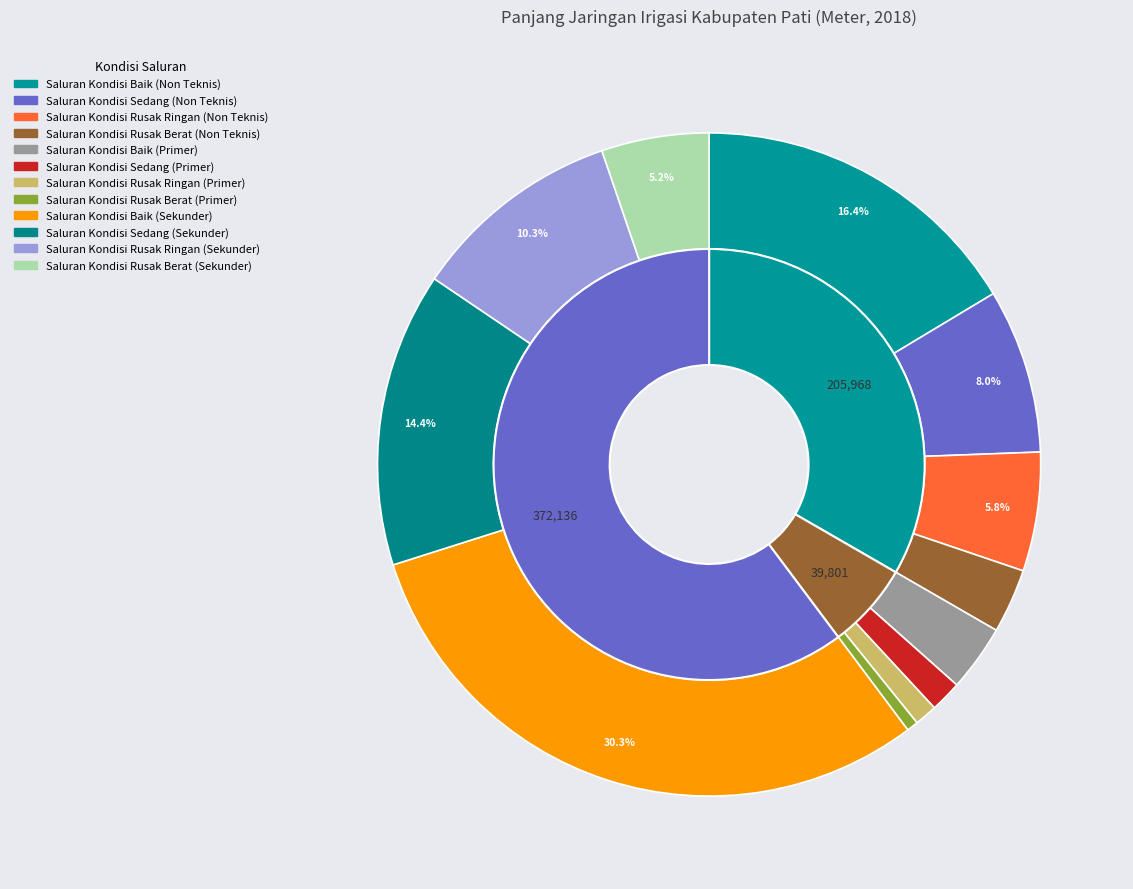

Which has a higher value, Saluran Kondisi Baik (Sekunder) or Saluran Kondisi Sedang (Non Teknis)?

Saluran Kondisi Baik (Sekunder)